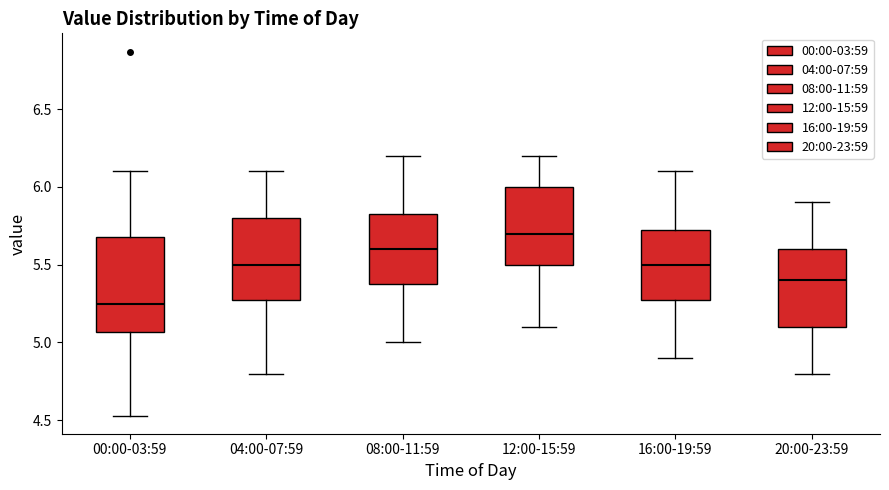

Comparing the boxes themselves (not the whiskers), which one is the tallest?

00:00-03:59